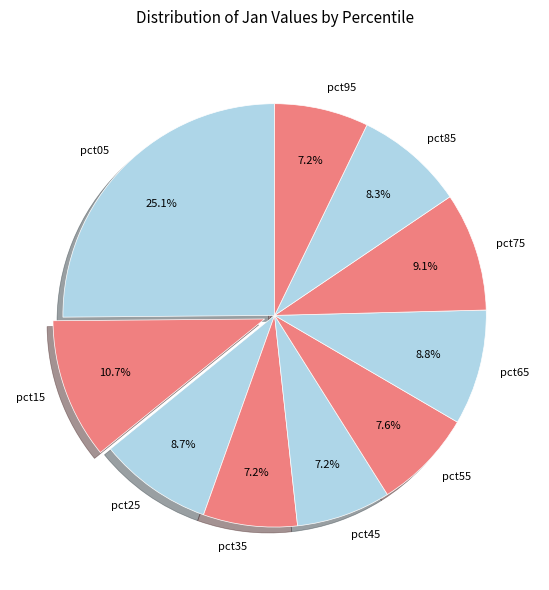

Is there a majority slice in this chart?

No